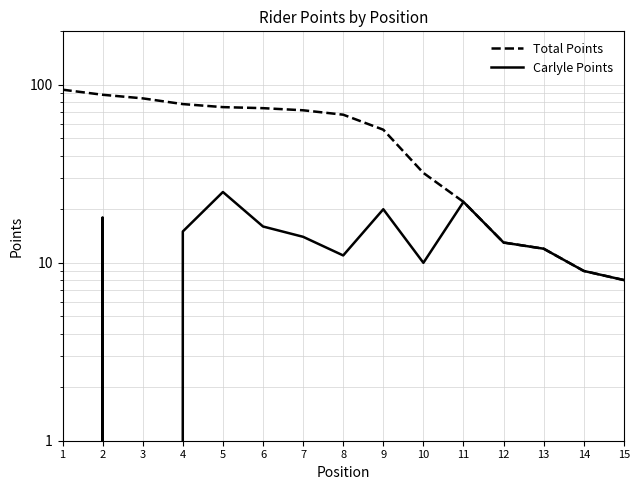

What are all the series names shown in the legend?

Total Points, Carlyle Points